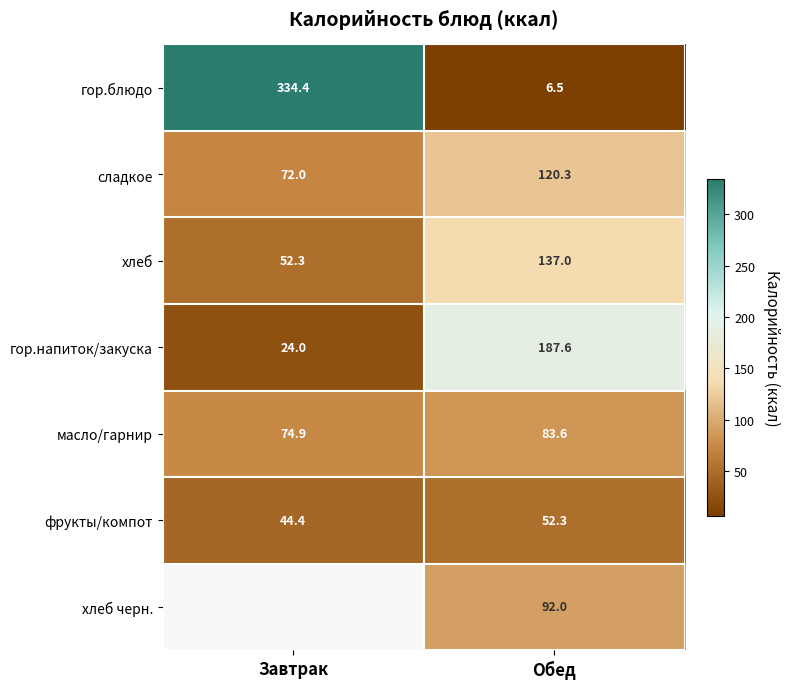

List the labels in order of гор.блюдо value, smallest first.

Обед, Завтрак